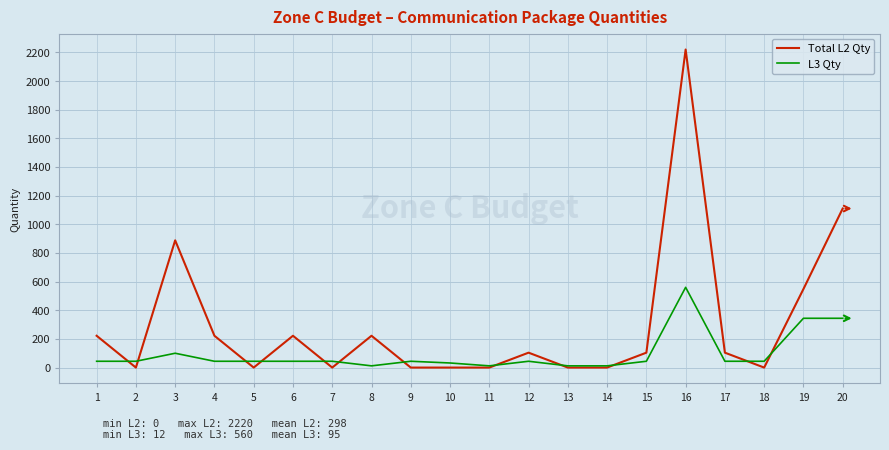

The value of Total L2 Qty at 3 is 888. True or false?

True